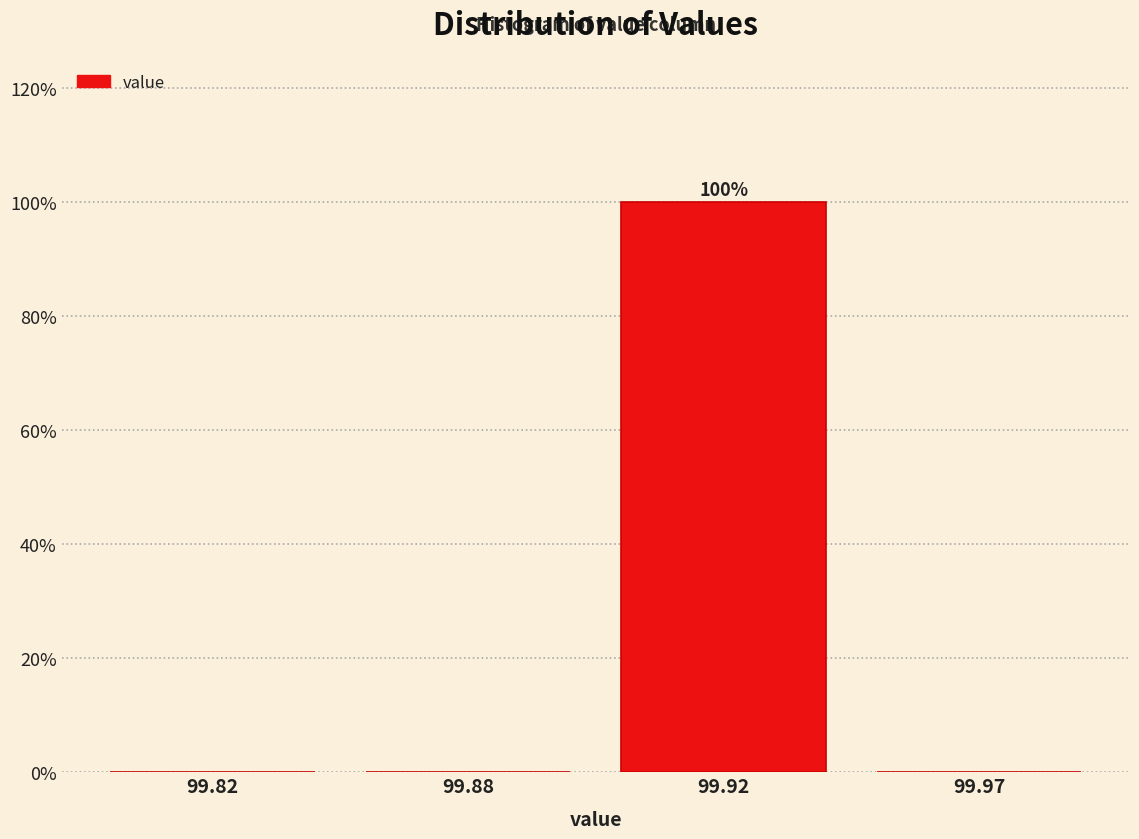

Reading left to right, extract all data points from this chart.

99.82=0	99.88=0	99.92=100	99.97=0